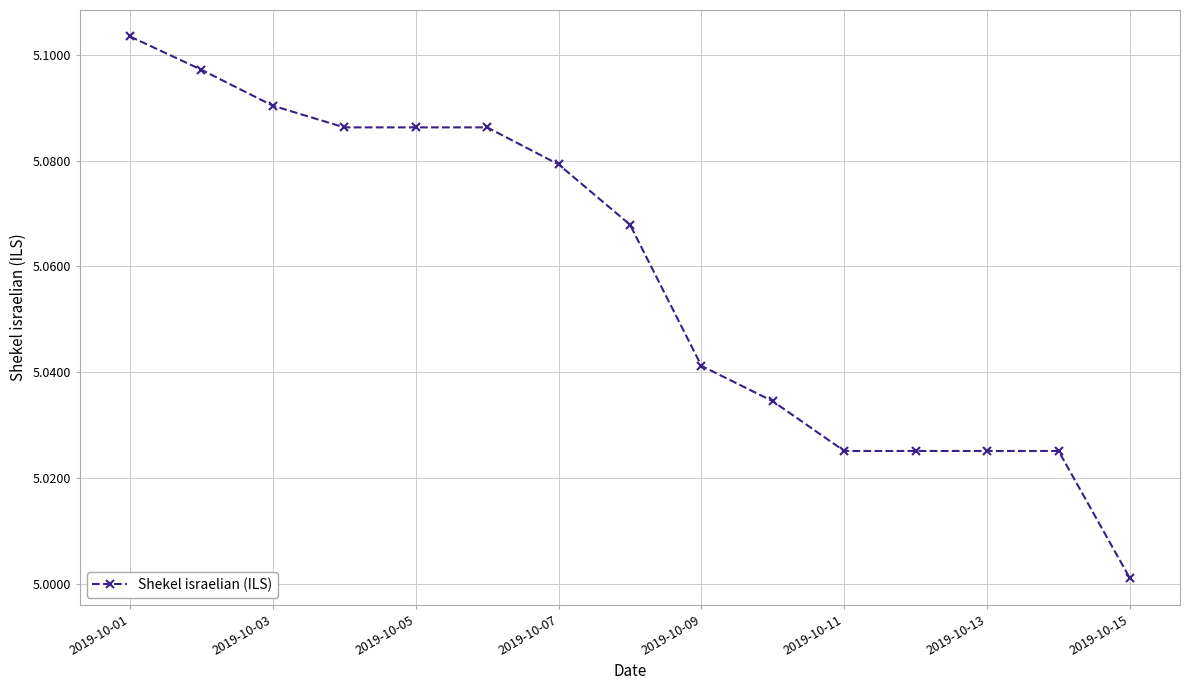

What is the sum of all values?

75.9